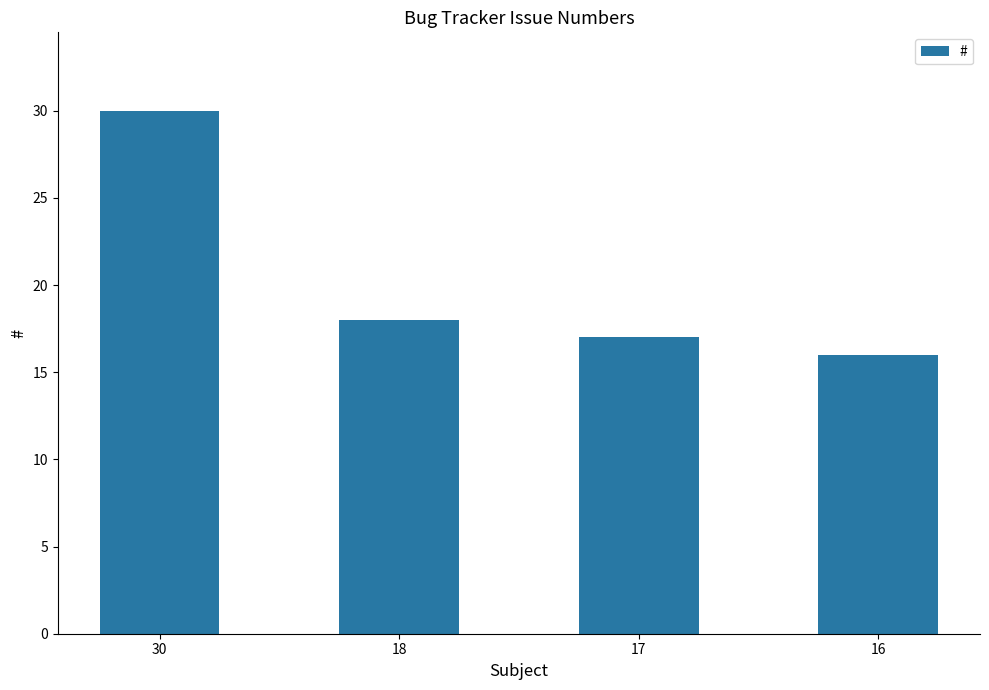

Rank the categories by value from lowest to highest.

16, 17, 18, 30